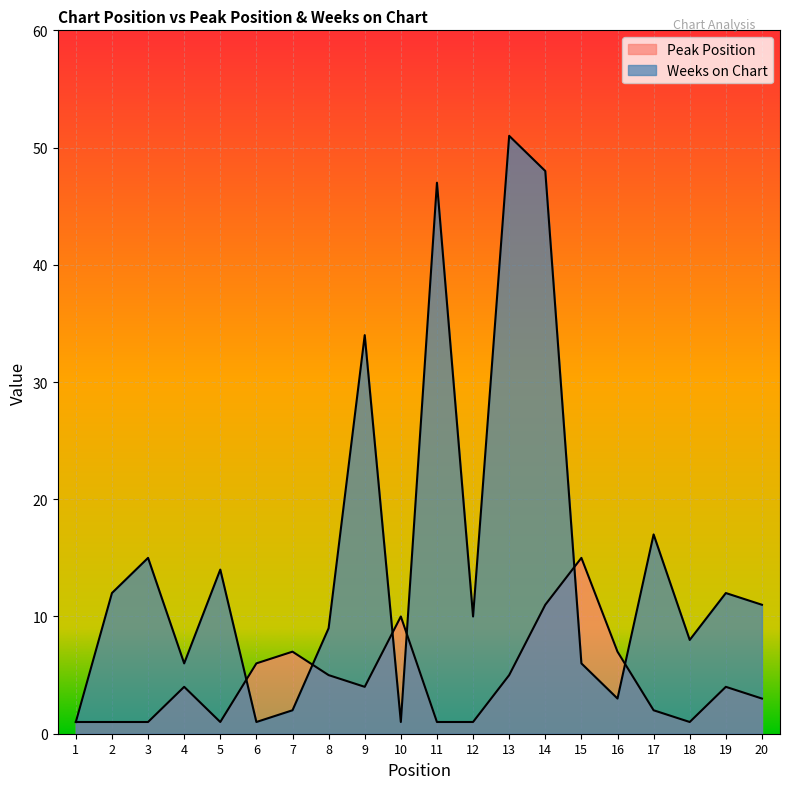

What is the highest value of the Weeks on Chart series?

51